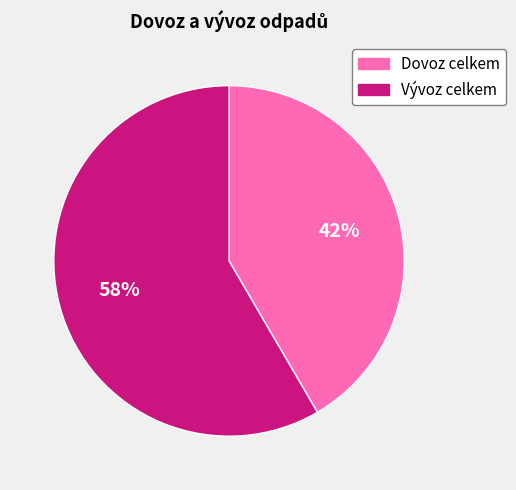

Does Vývoz celkem represent more than half of the total?

Yes